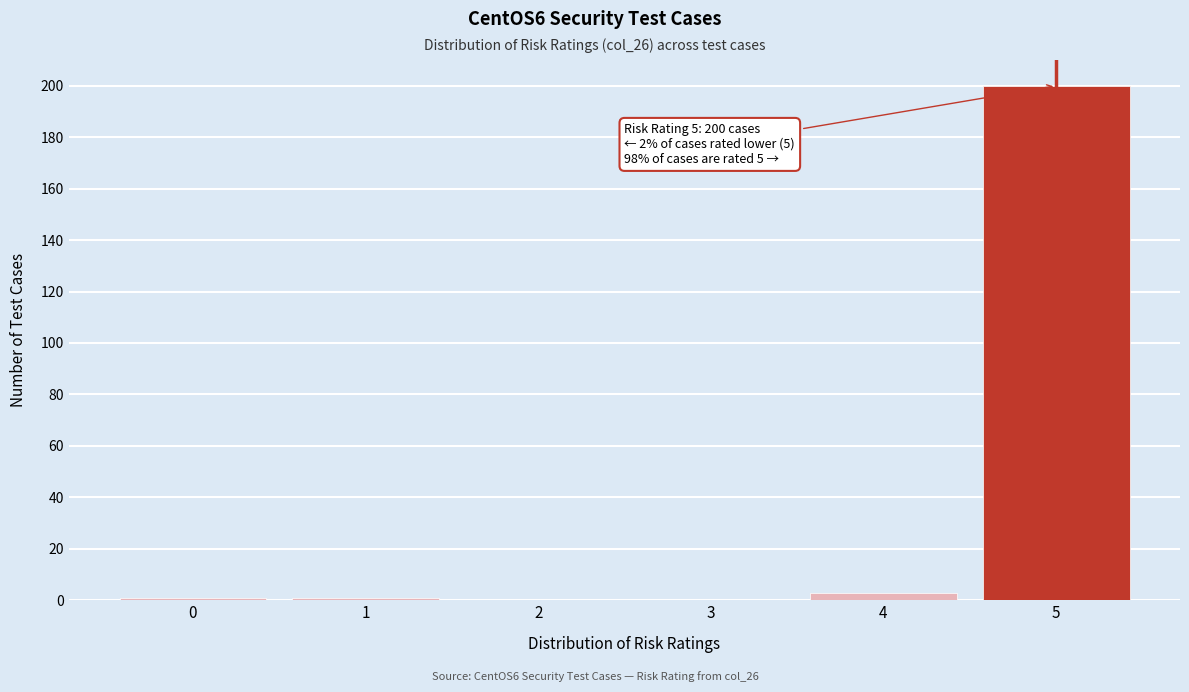

Reading left to right, list all the values displayed in this chart.

0=1	1=1	2=0	3=0	4=3	5=200